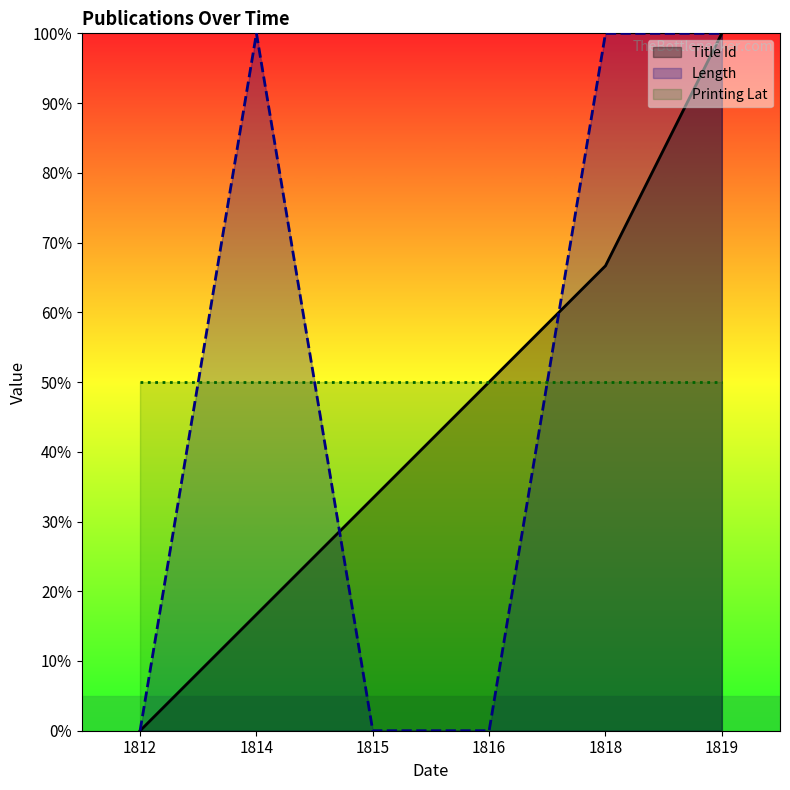

How many distinct data groups are displayed?

3